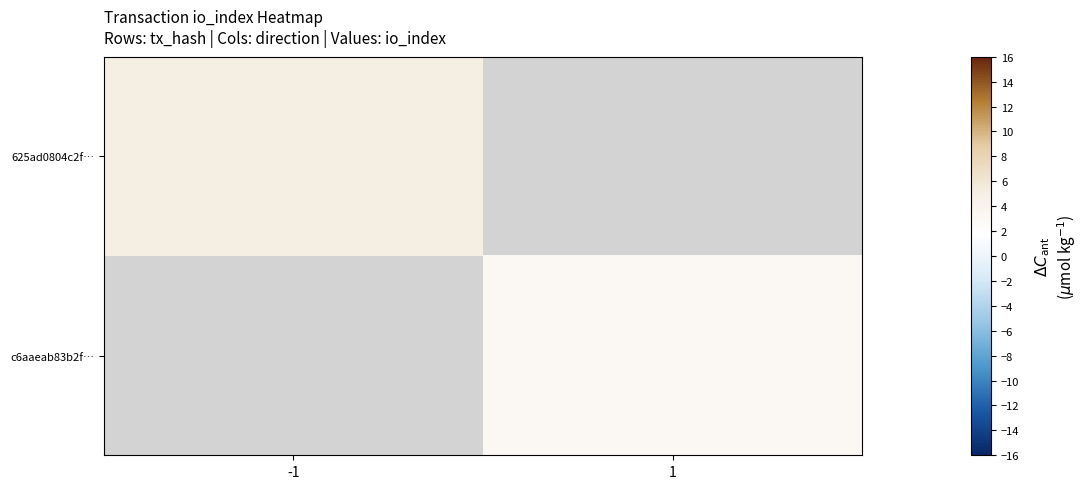

How many positive values does the c6aaeab83b2f… series have?

1